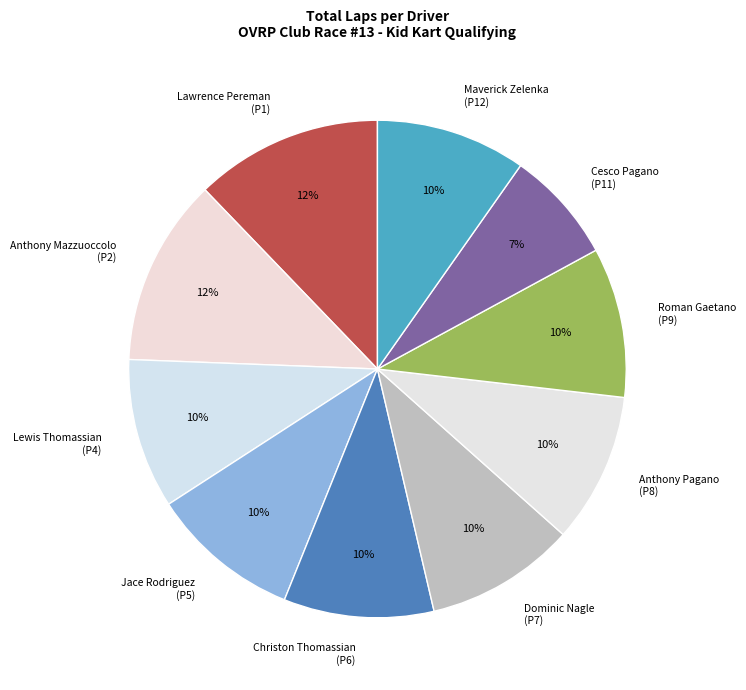

To the nearest percent, what is the difference between the Lawrence Pereman (P1) and Roman Gaetano (P9) slice percentages?

2%